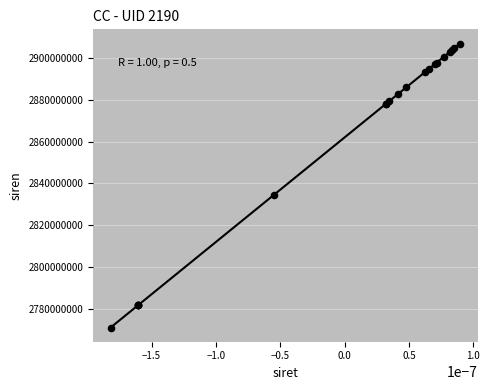

What Y value in the scatter plot is closest to 2838965229?

2834416585.6